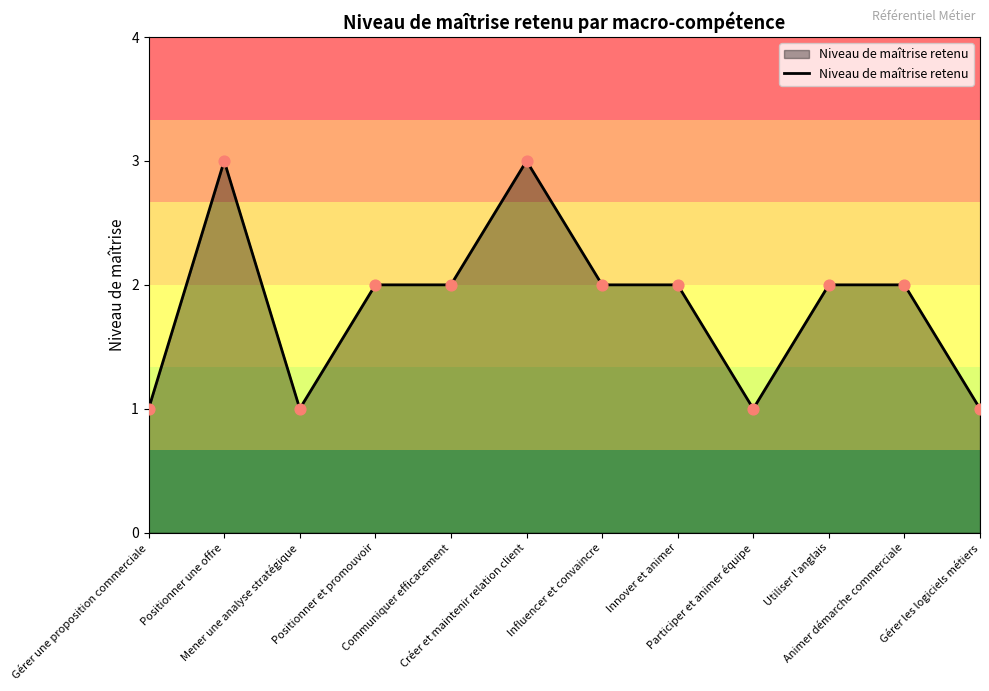

What is the change in value from Créer et maintenir relation client to Utiliser l'anglais?

-1